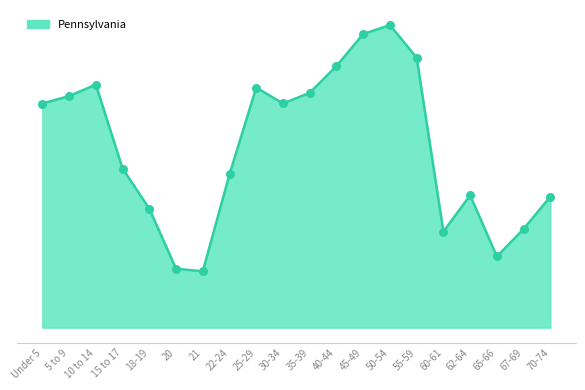

What is the change in value from 10 to 14 to 18-19?

-403916